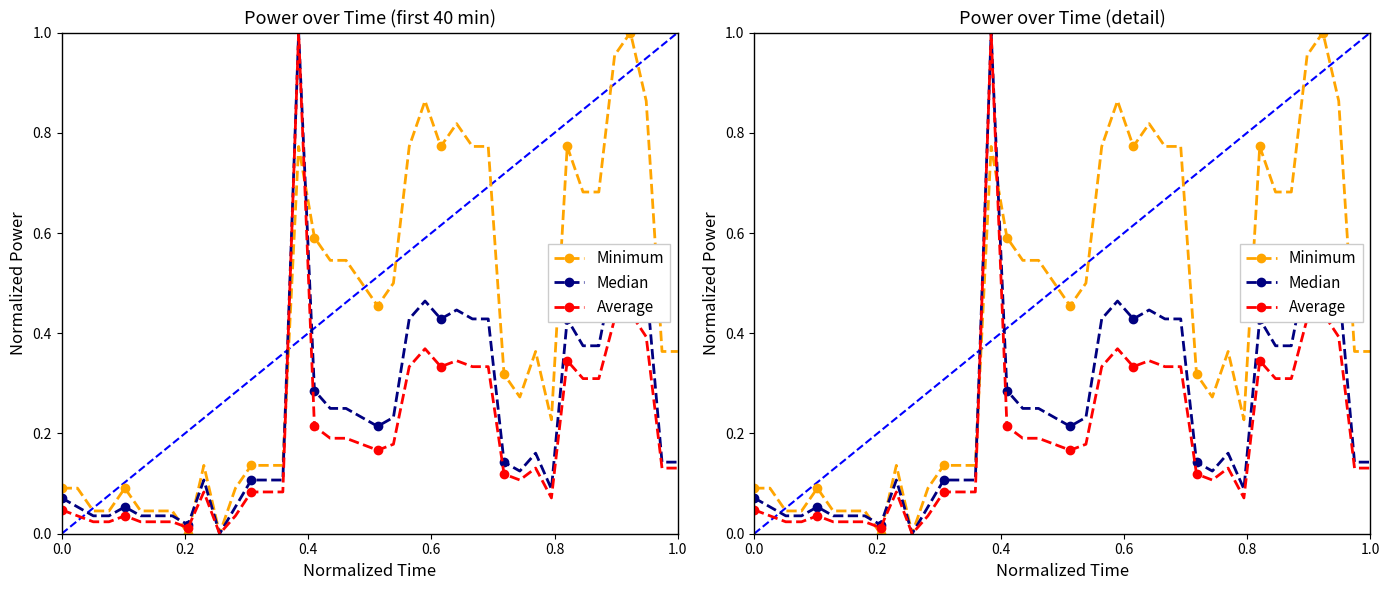

Is the value of Median at 0.2 greater than the value of Average at 34?

No